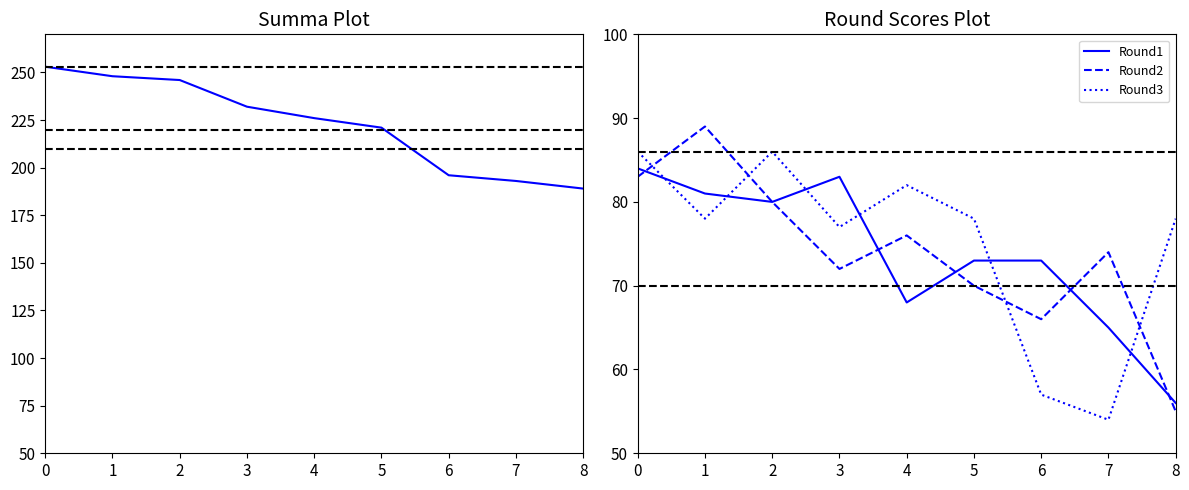

At which label is Round2 closest to 72?

3